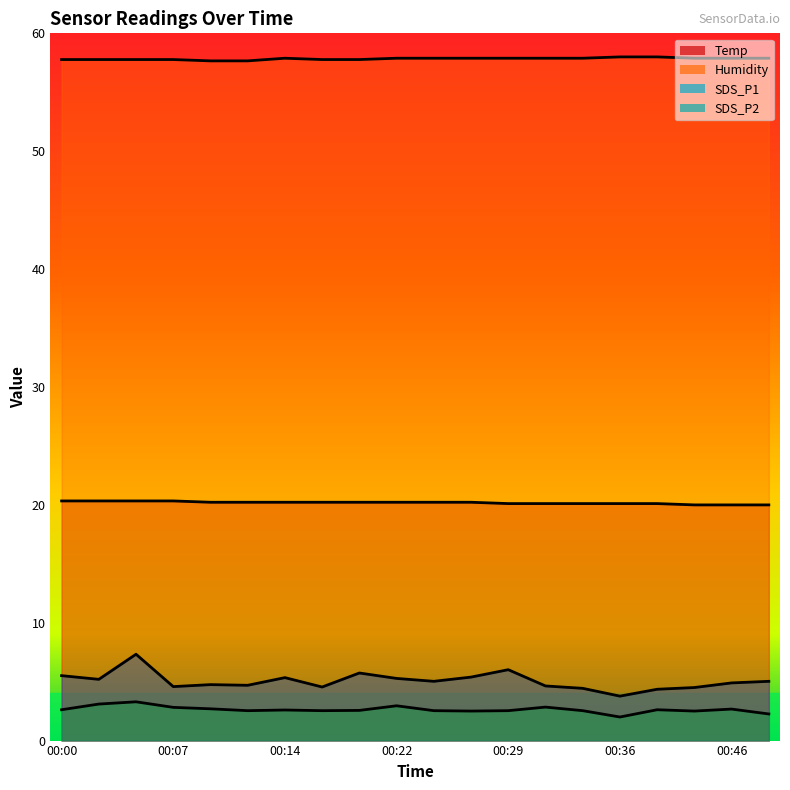

Reading left to right, what are all the values shown in this chart?

Temp: 20.3	20.3	20.3	20.3	20.2	20.2	20.2	20.2	20.2	20.2	20.2	20.2	20.1	20.1	20.1	20.1	20.1	20.0	20.0	20.0
Humidity: 57.8	57.8	57.8	57.8	57.7	57.7	57.9	57.8	57.8	57.9	57.9	57.9	57.9	57.9	57.9	58.0	58.0	57.9	57.9	57.9
SDS_P1: 5.5	5.2	7.3	4.6	4.7	4.7	5.3	4.5	5.7	5.3	5.0	5.4	6.0	4.6	4.4	3.8	4.4	4.5	4.9	5.0
SDS_P2: 2.6	3.1	3.3	2.8	2.7	2.5	2.6	2.5	2.6	3.0	2.5	2.5	2.5	2.8	2.5	2.0	2.6	2.5	2.7	2.3